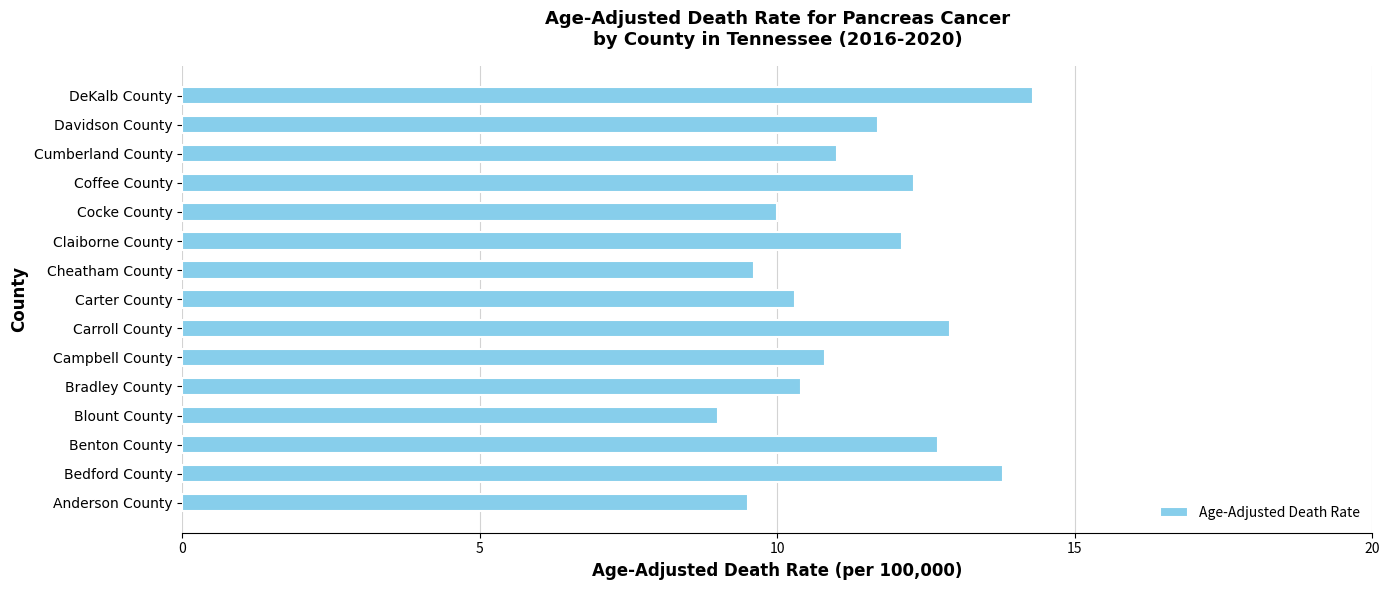

What is the difference between the values at Anderson County and Carter County?

0.8